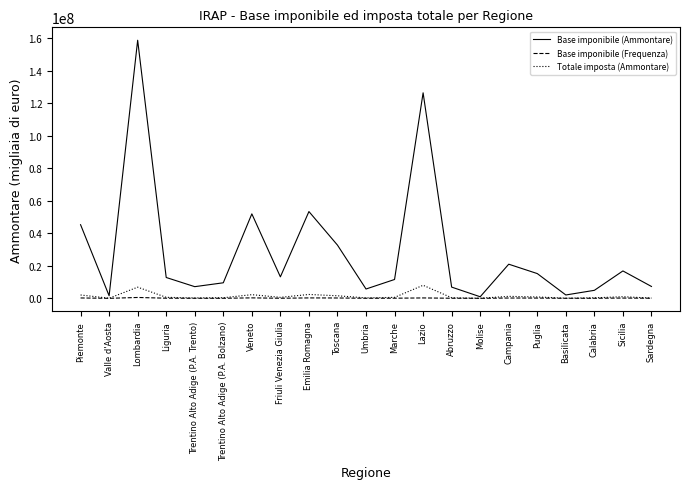

Rank the series by their maximum value, from lowest to highest.

Base imponibile (Frequenza), Totale imposta (Ammontare), Base imponibile (Ammontare)